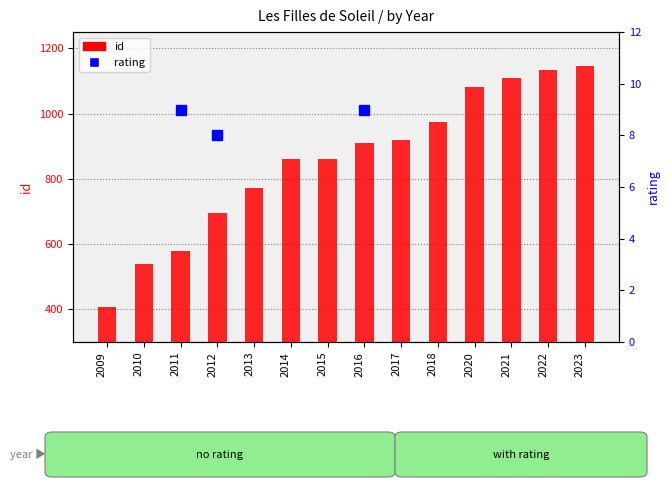

How many data points in id are less than 911?

7